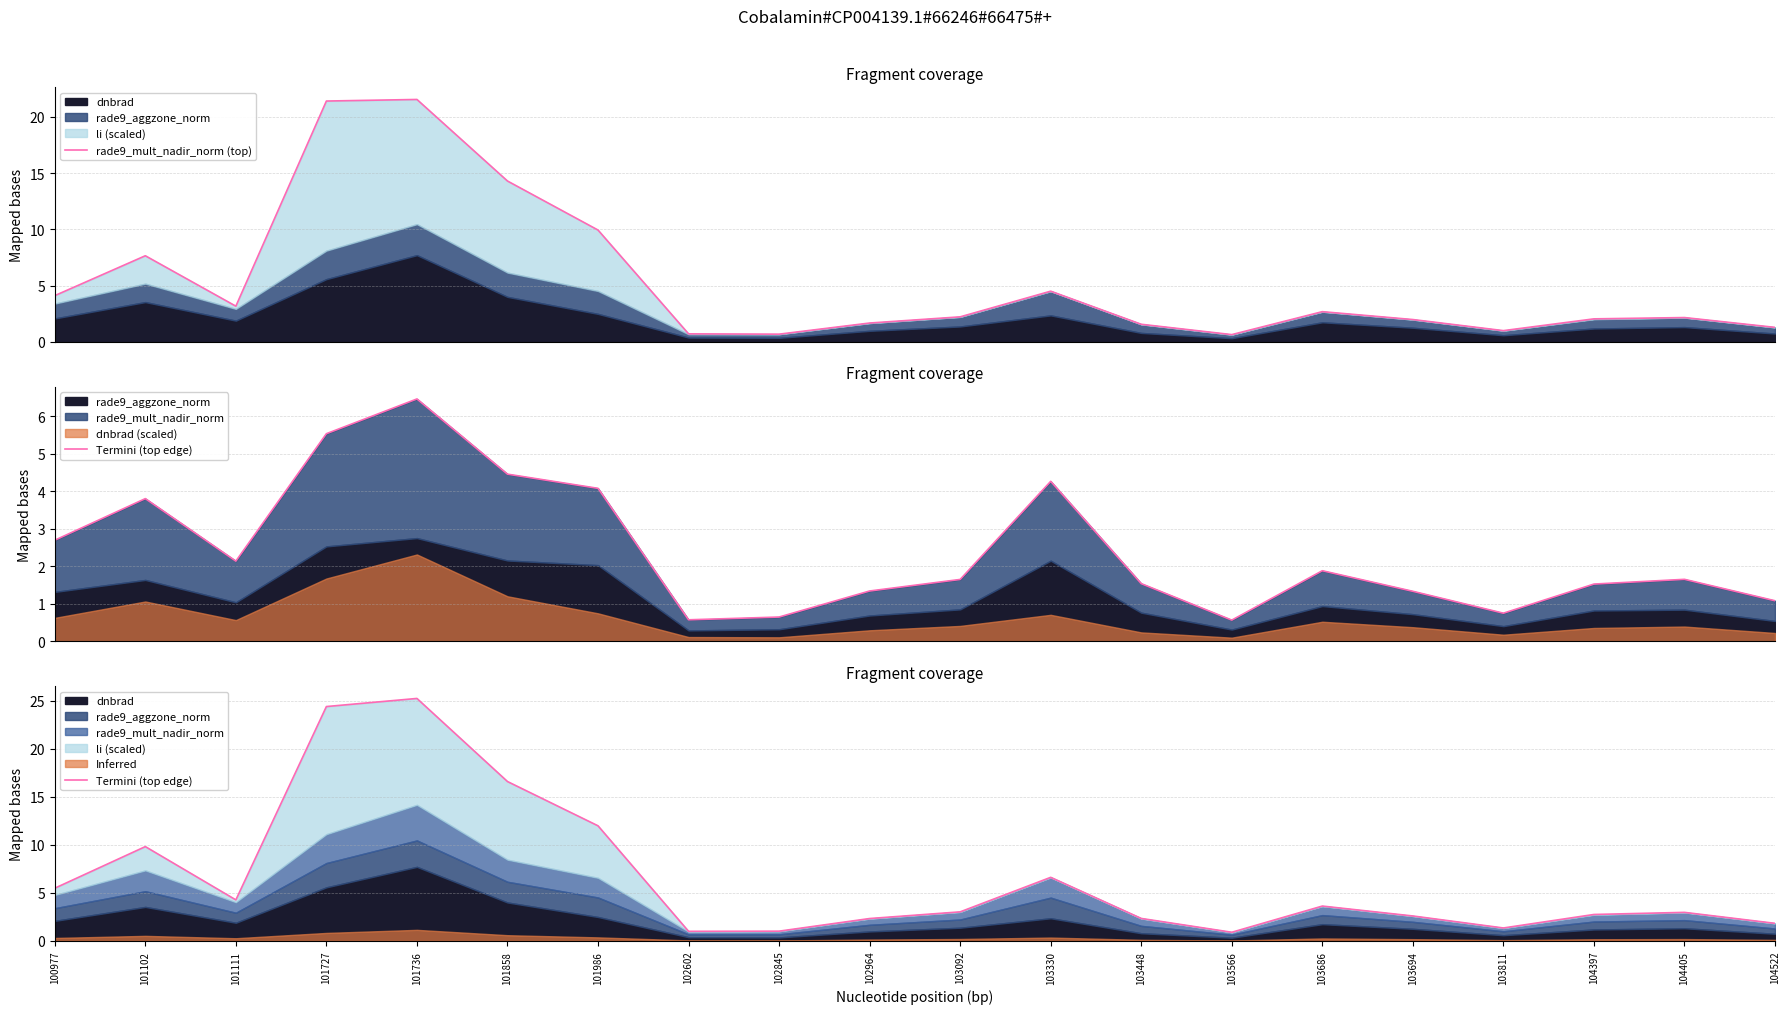

Which series has the widest spread of values?

Termini (top edge)